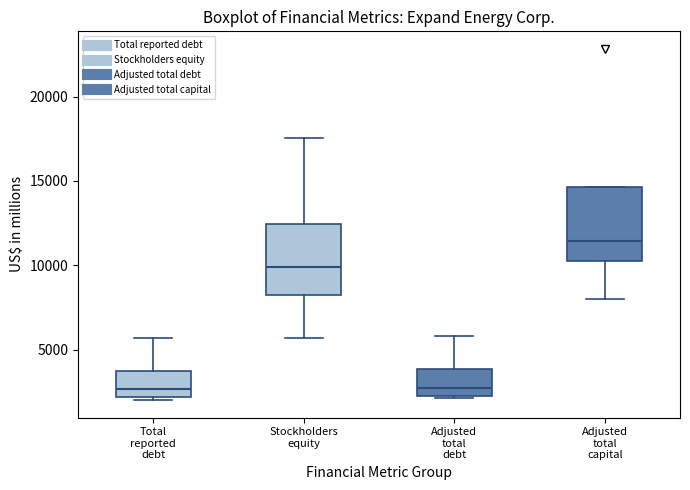

Reading left to right, read every box against the y-axis: the position of its median line, the range the box covers, and the ends of its whiskers. The values are not printed on the chart, so give them approximately, as read against the axis.

Total reported debt: median 2500, box 2000 to 3500, whiskers 2000 (just below the box's lower edge) to 5500
Stockholders equity: median 10000, box 8500 to 12500, whiskers 5500 to 17500
Adjusted total debt: median 3000, box 2500 to 4000, whiskers 2000 to 6000
Adjusted total capital: median 11500, box 10000 to 14500, whiskers 8000 to 14500